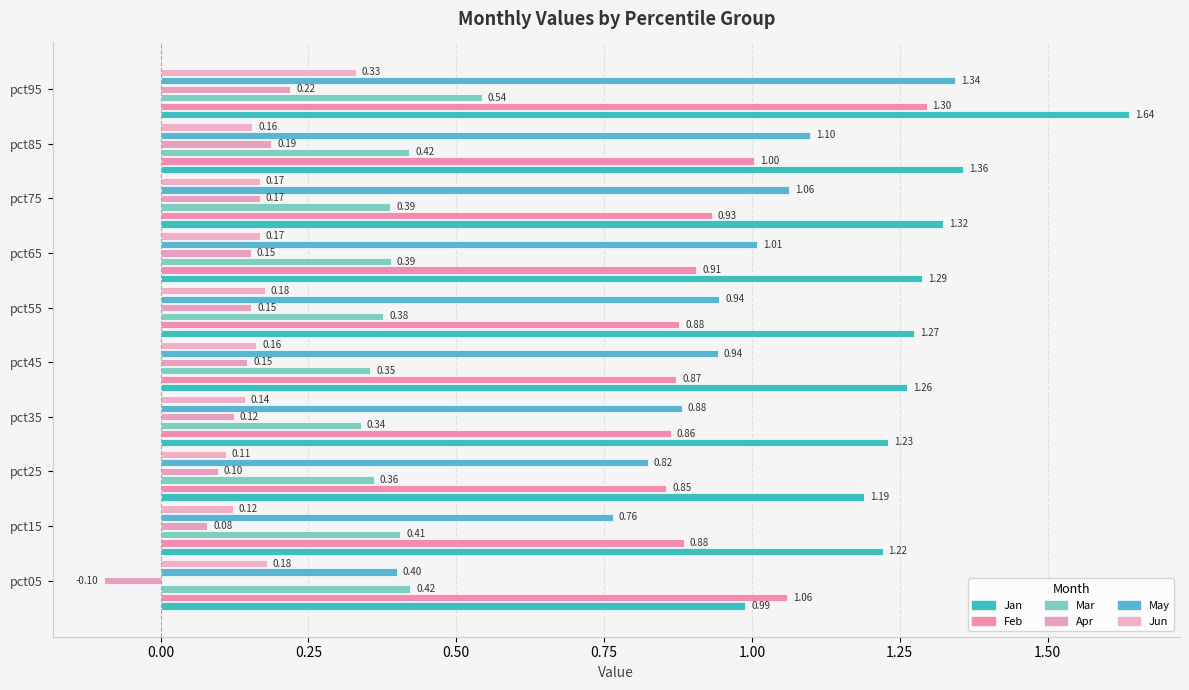

Is the value of Apr at pct15 greater than the value of Feb at pct75?

No